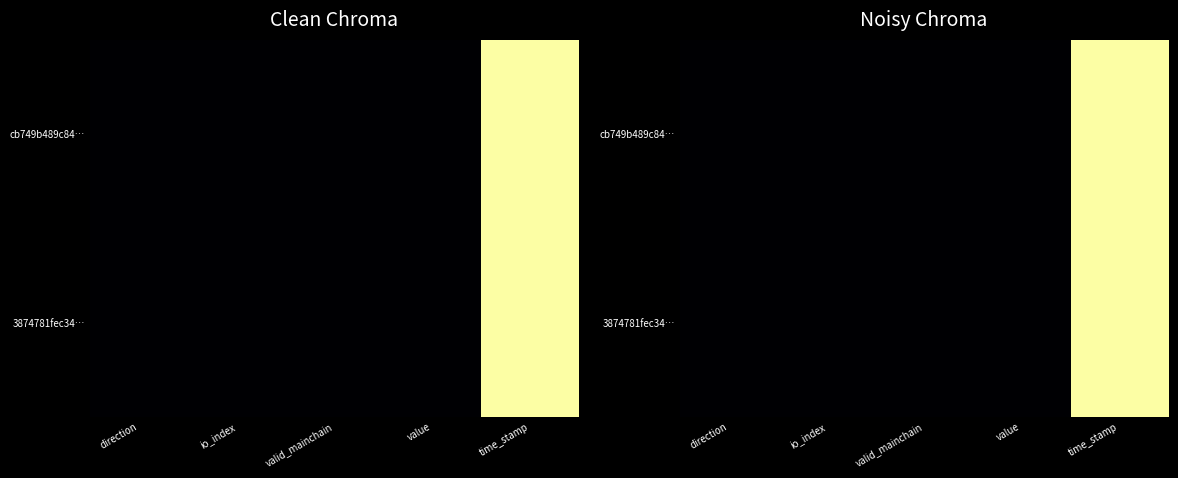

What is the maximum value for cb749b489c84…?

1.0